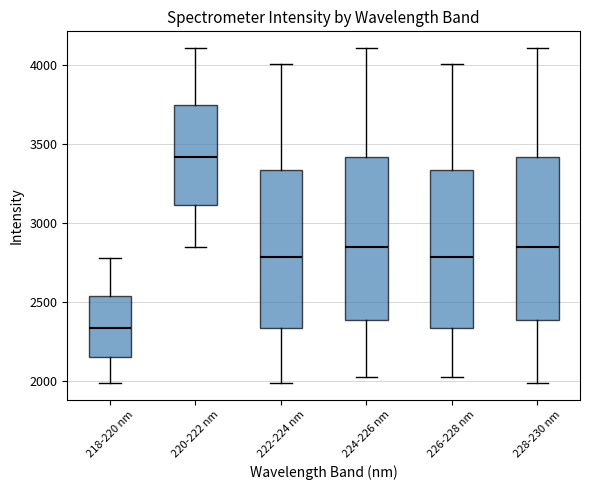

Which box has the highest median line?

220-222 nm